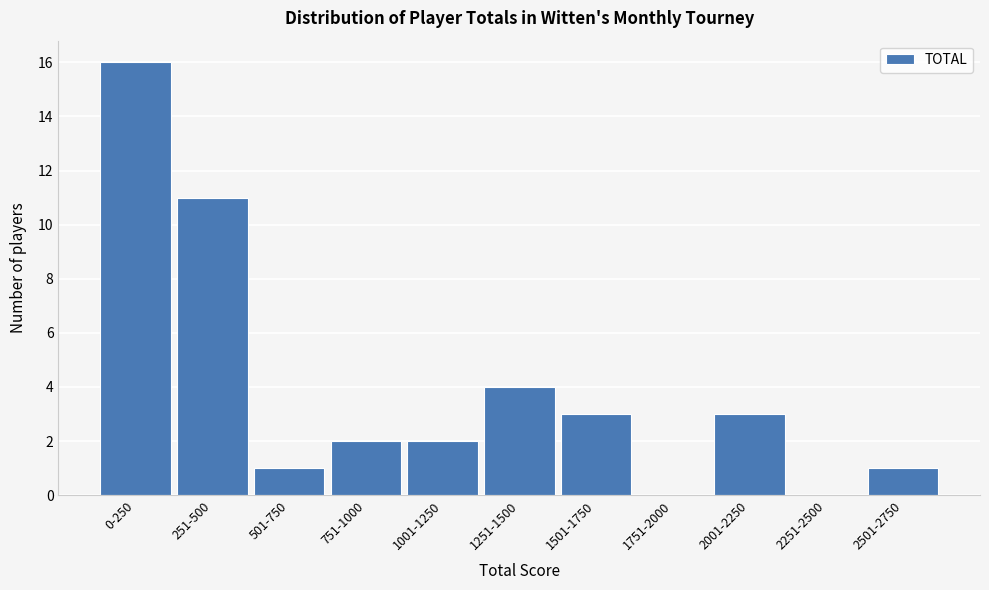

Reading left to right, extract all data points from this chart.

0-250=16	251-500=11	501-750=1	751-1000=2	1001-1250=2	1251-1500=4	1501-1750=3	1751-2000=0	2001-2250=3	2251-2500=0	2501-2750=1